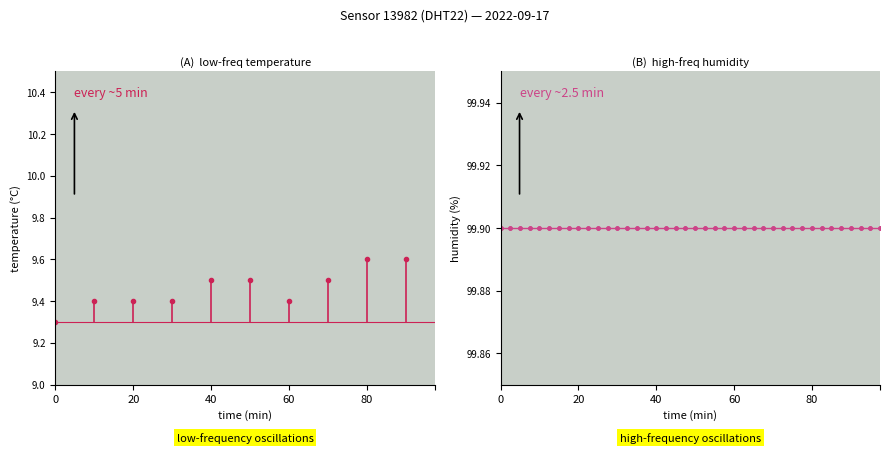

List the series in order of their overall mean, lowest first.

temperature, humidity